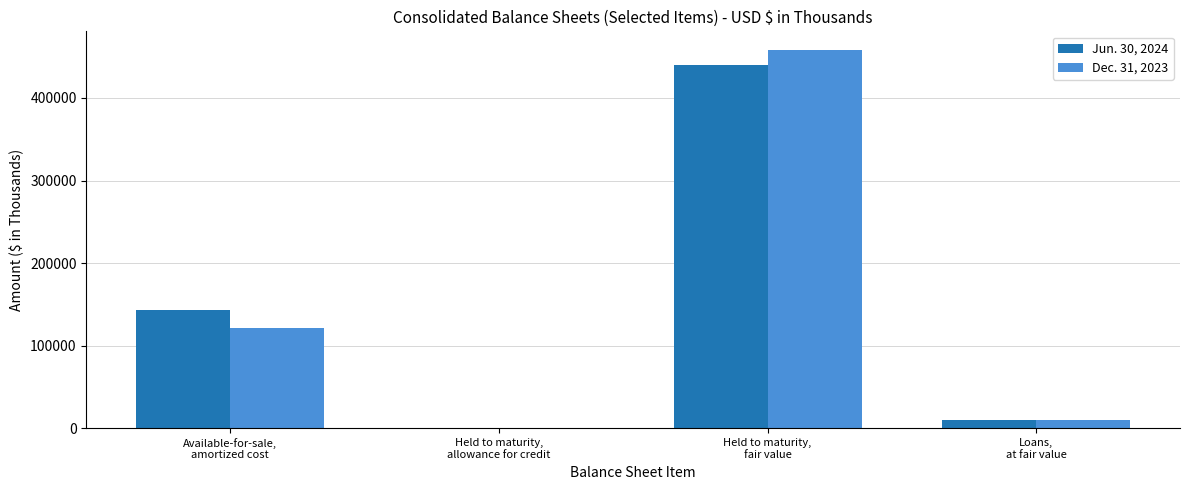

Which series has the largest range (max minus min)?

Dec. 31, 2023